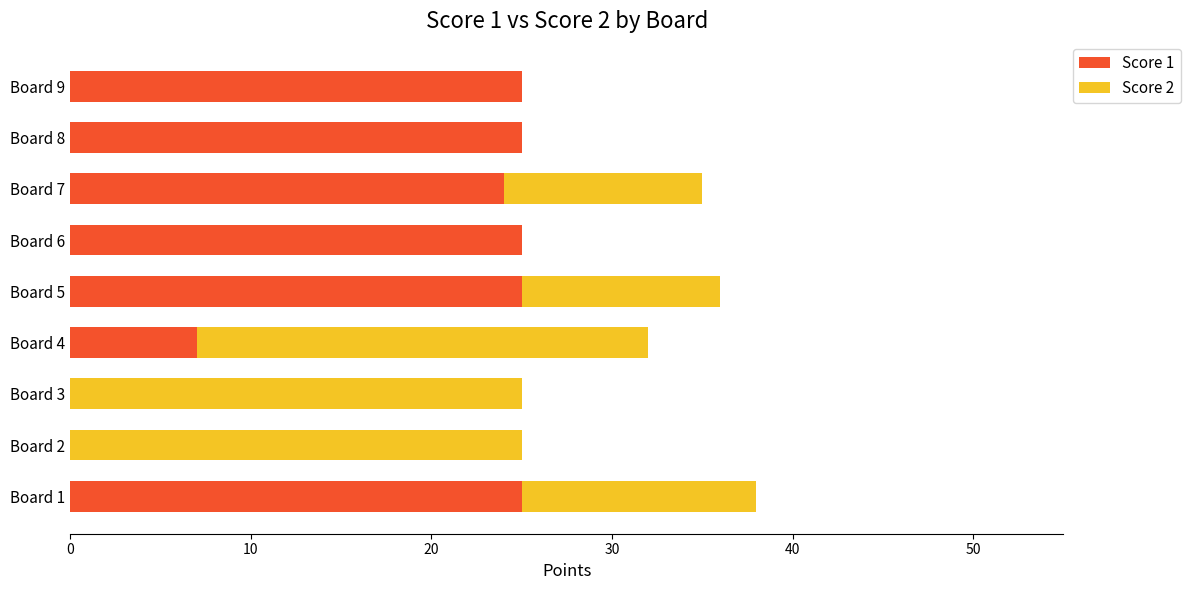

What is the highest value of the Score 1 series?

25